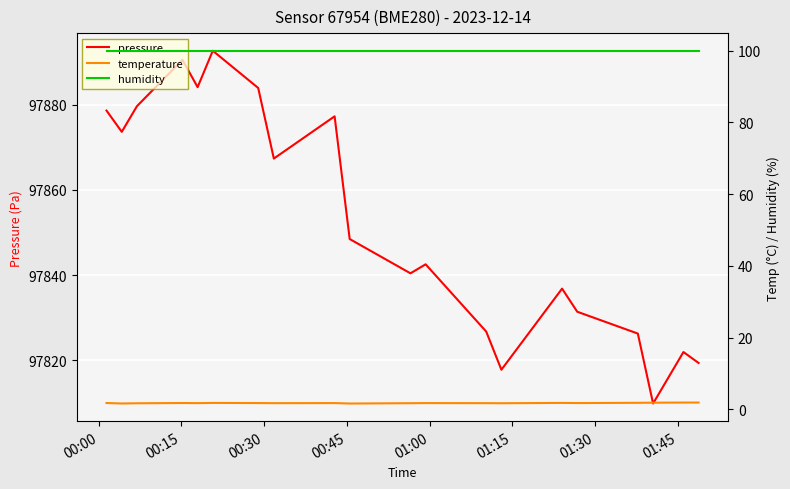

How many lines are shown in the chart?

3